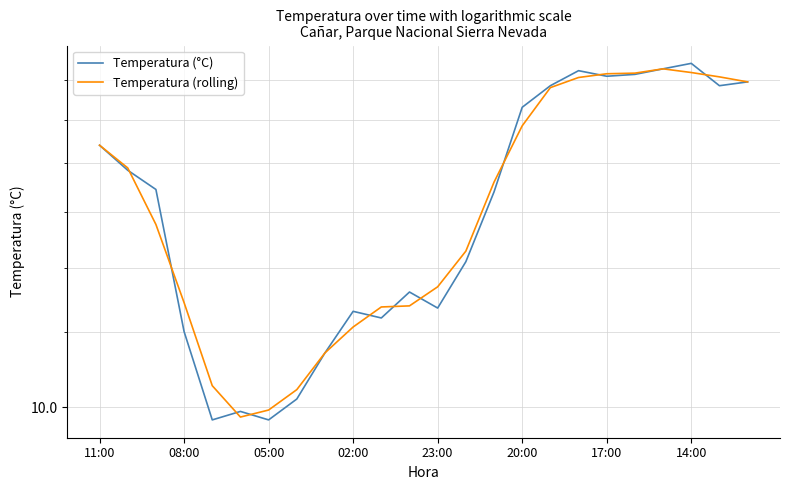

How many categories are shown in the chart?

24